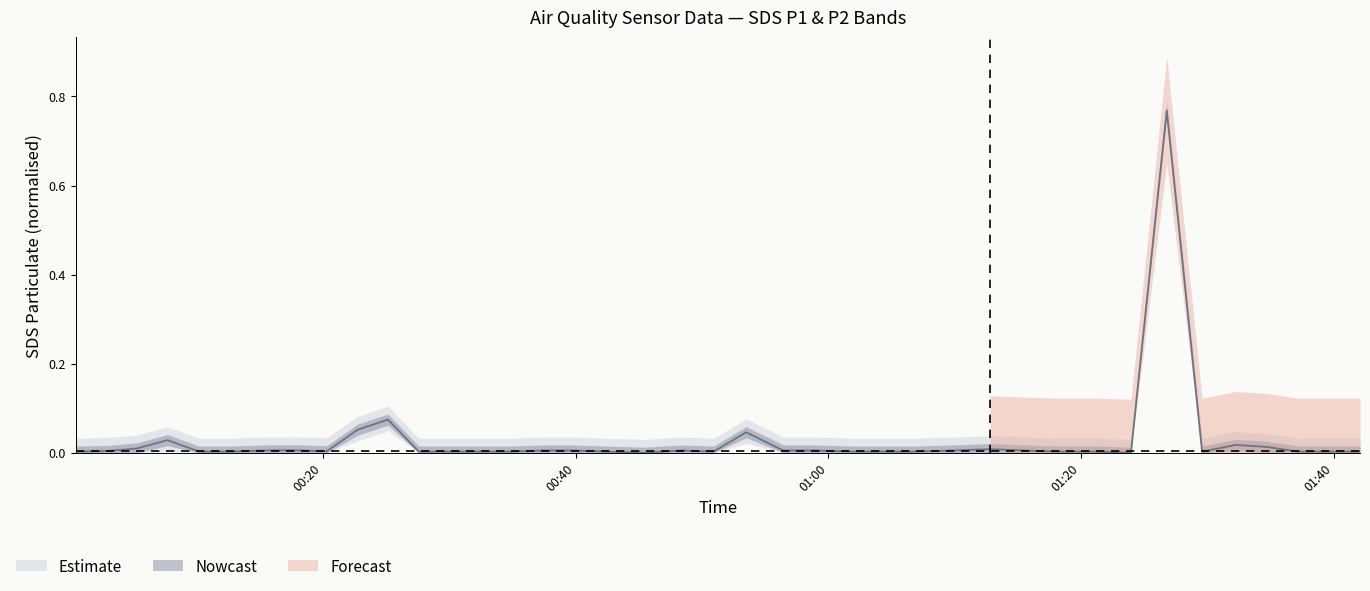

What is the value of the 10th point from the left?

0.1